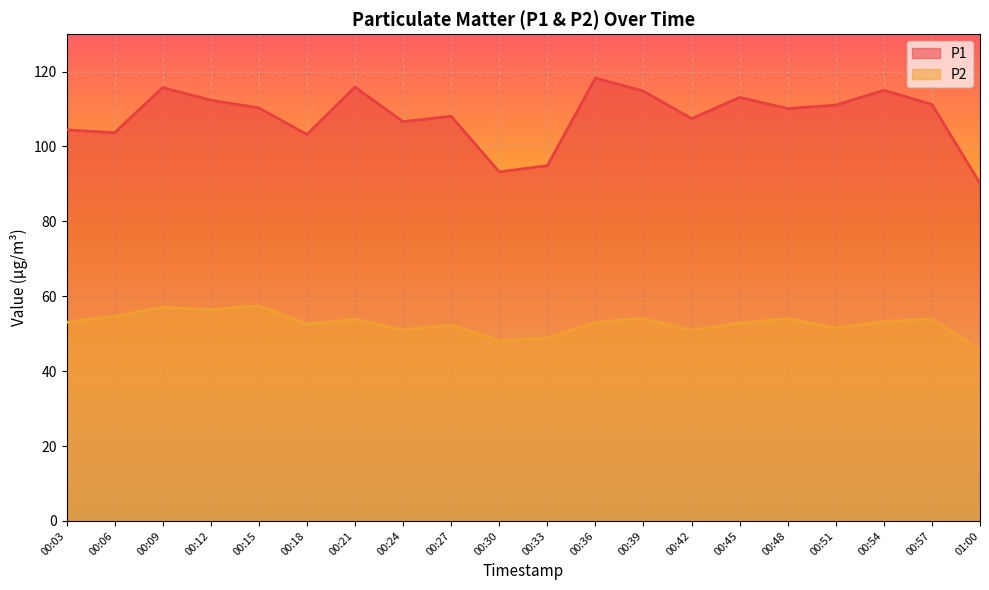

What is the sum of all P2 values?

1054.8